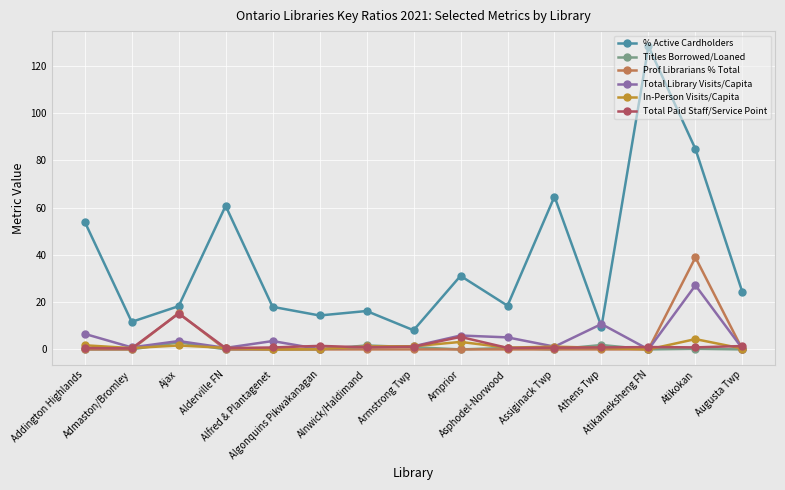

How many distinct data groups are displayed?

6